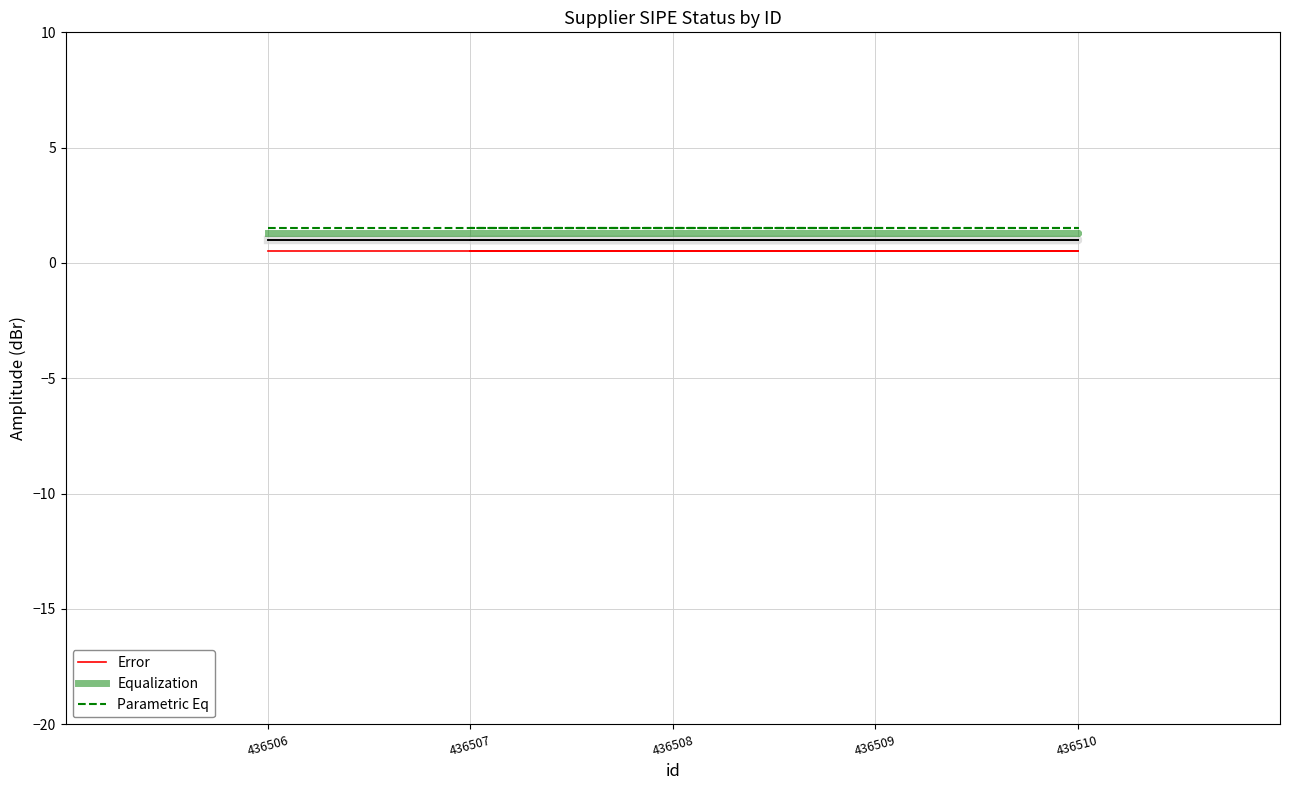

What are all the series names shown in the legend?

Error, Equalization, Parametric Eq